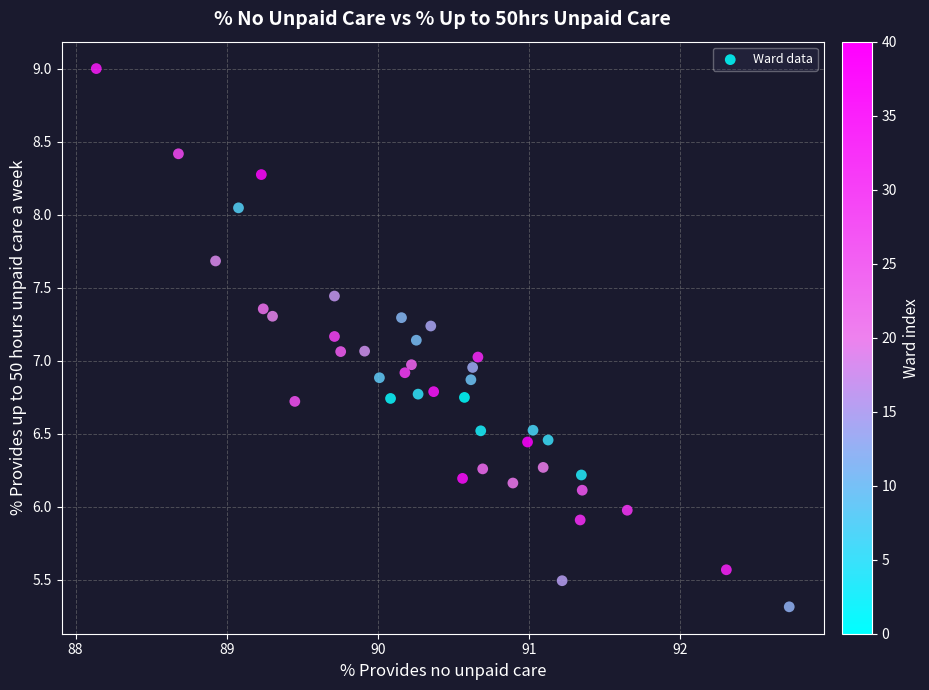

What is the range of Y values (max minus min)?

3.7